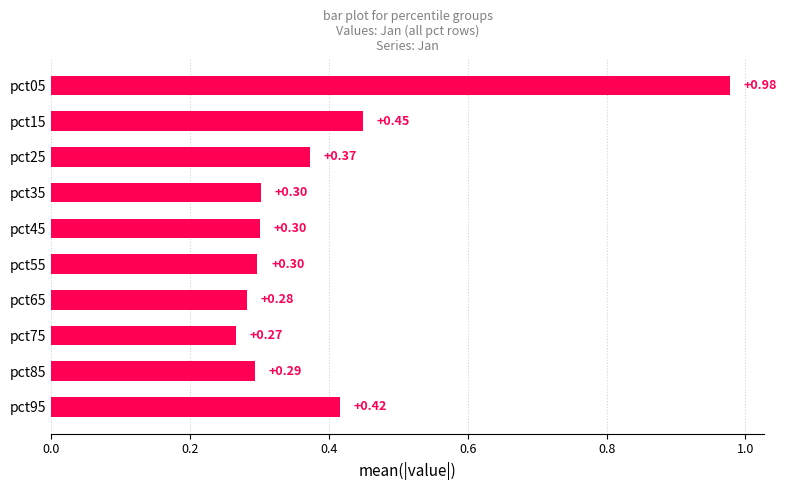

Where is the data nearest to the value 0?

pct75